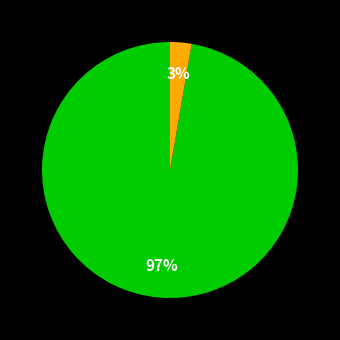

To the nearest percent, what is the average slice percentage?

50%